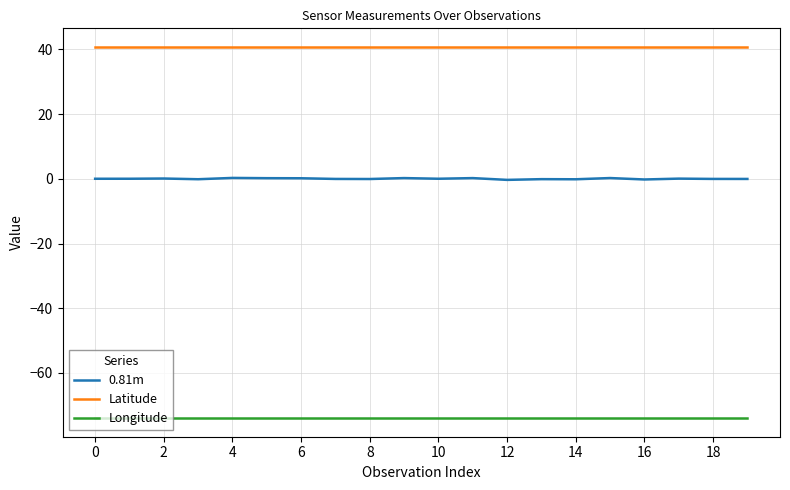

Which series has the largest total across all categories?

Latitude